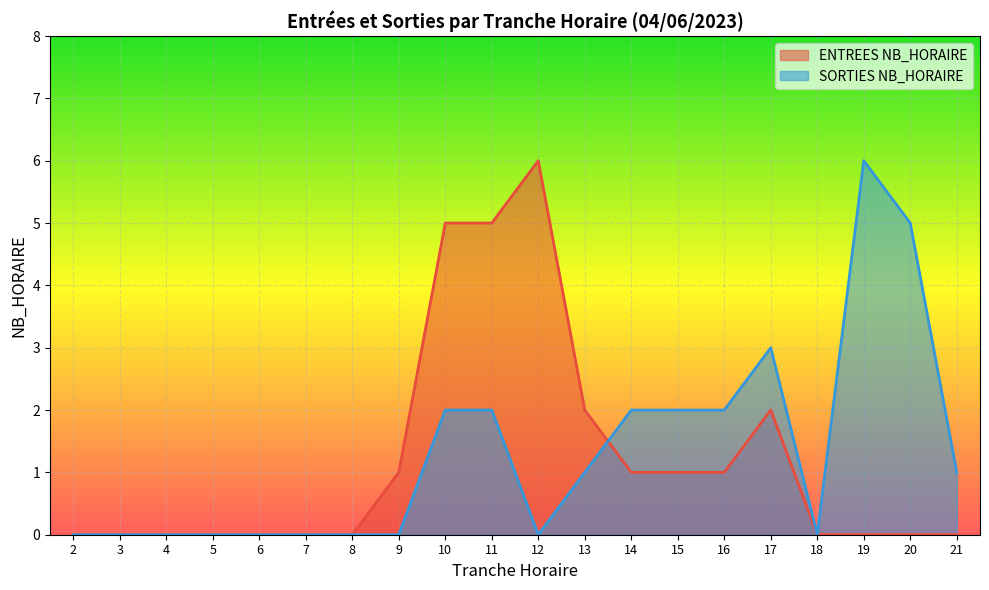

Reading left to right, extract all data points from this chart.

ENTREES NB_HORAIRE: 0	0	0	0	0	0	0	1	5	5	6	2	1	1	1	2	0	0	0	0
SORTIES NB_HORAIRE: 0	0	0	0	0	0	0	0	2	2	0	1	2	2	2	3	0	6	5	1